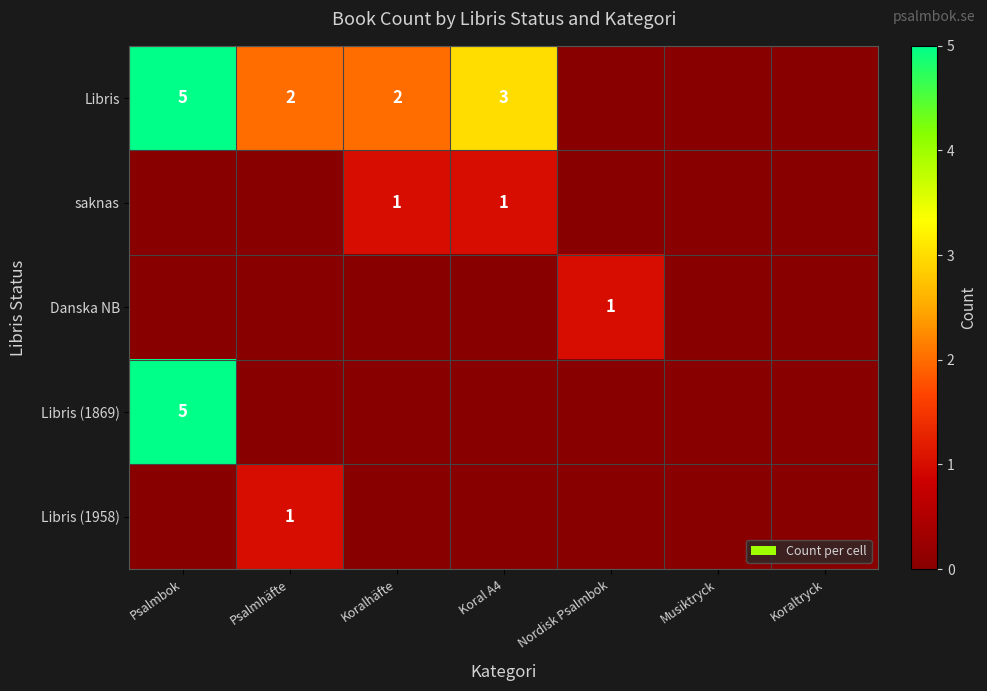

The Danska NB series shows 0 at Nordisk Psalmbok. True or false?

False